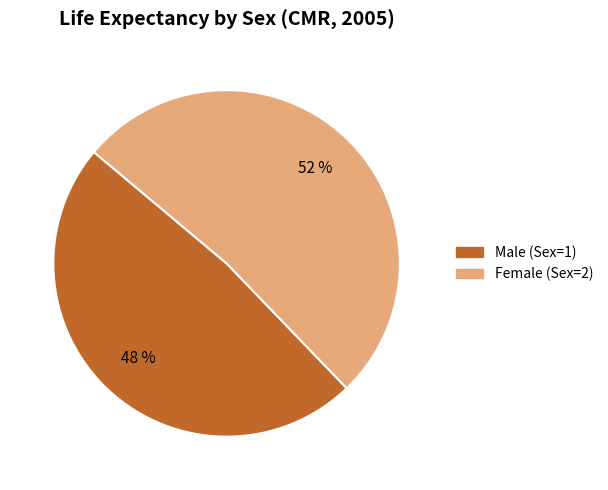

Does any single category account for the majority?

Yes